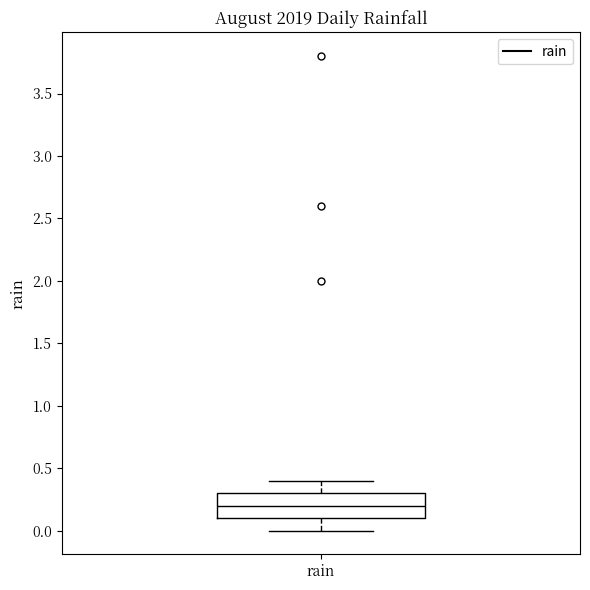

Transcribe this box plot: give where the median line is, the range the box spans, and where the two whiskers end, as read against the y-axis. The values are not printed on the chart, so give them approximately, as read against the axis.

median 0.2, box 0.1 to 0.3, whiskers 0.0 to 0.4